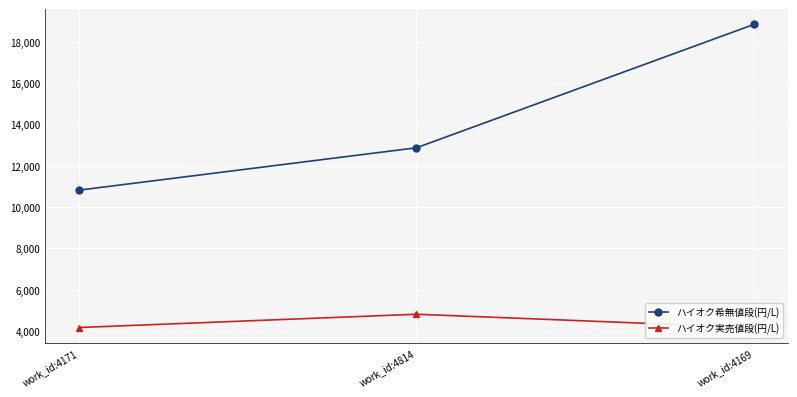

How many lines are shown in the chart?

2